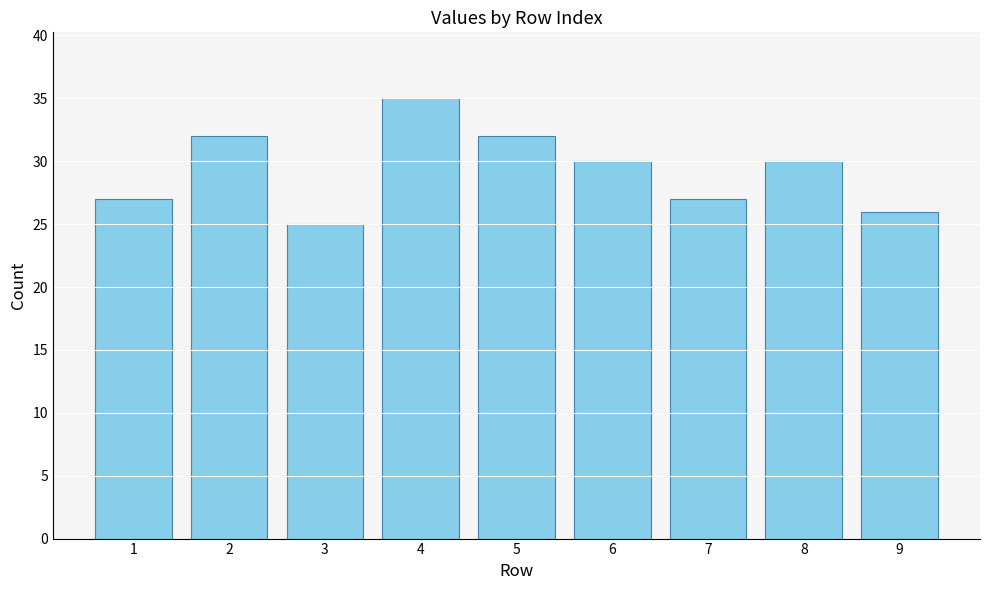

What is the sum of all values?

264